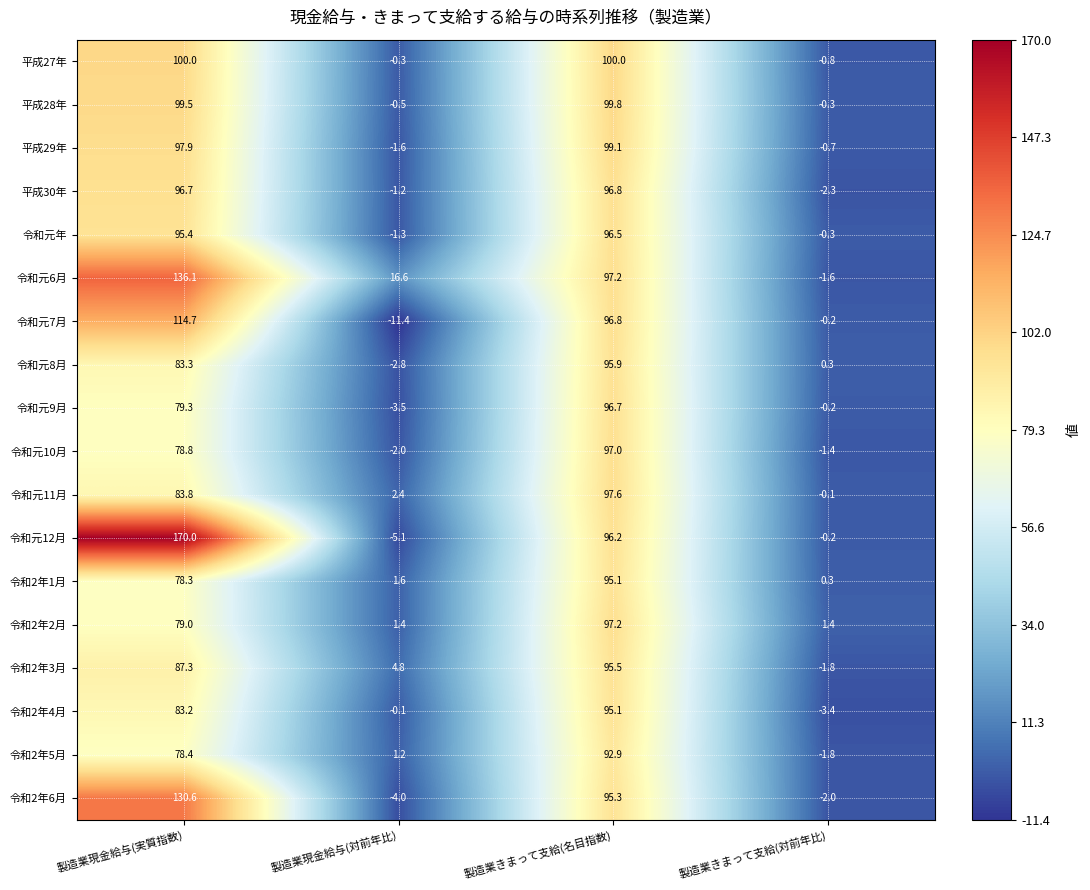

Which series changed the most between 製造業現金給与(実質指数) and 製造業きまって支給(名目指数)?

令和元12月